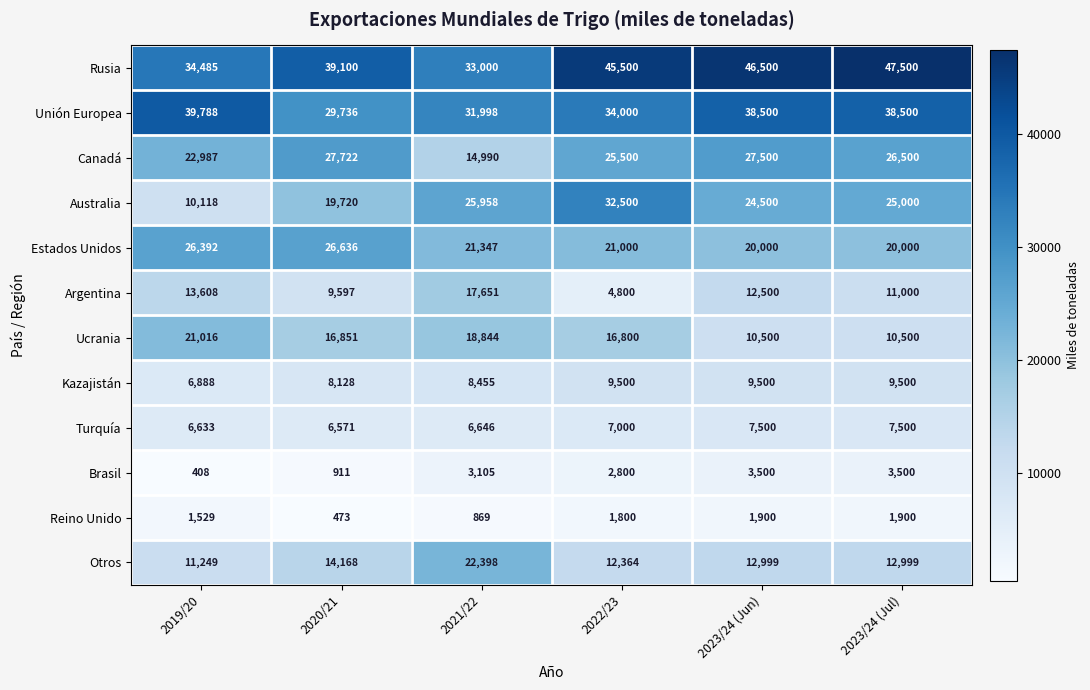

What is the difference between the highest and lowest values at 2021/22?

32131